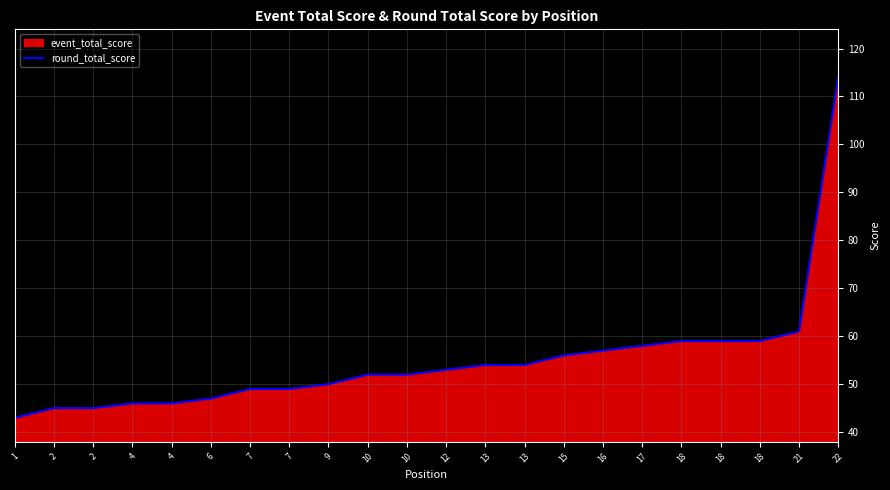

What is the difference between the maximum and minimum values?

71